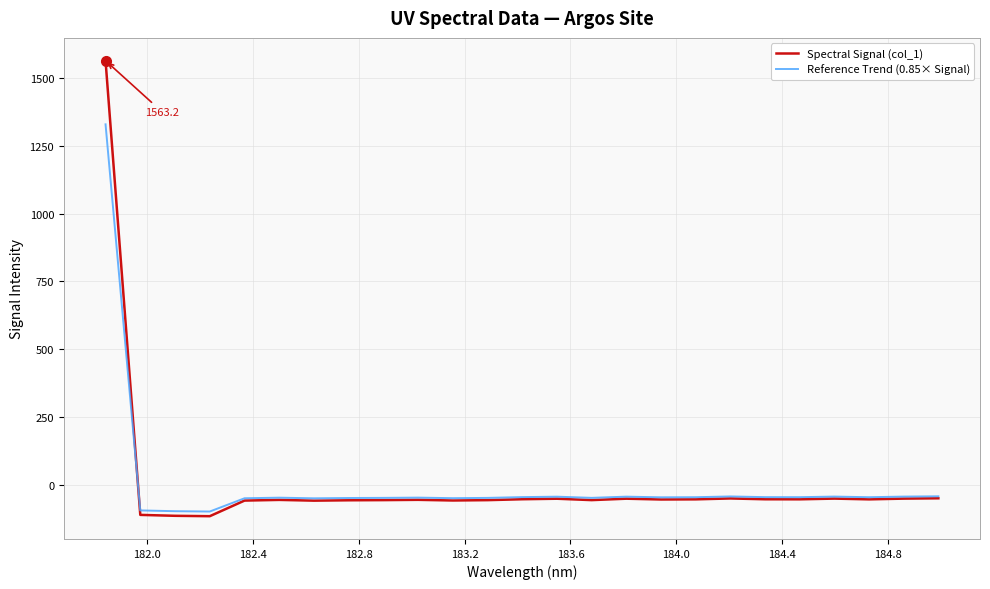

Which series has the widest spread of values?

Spectral Signal (col_1)